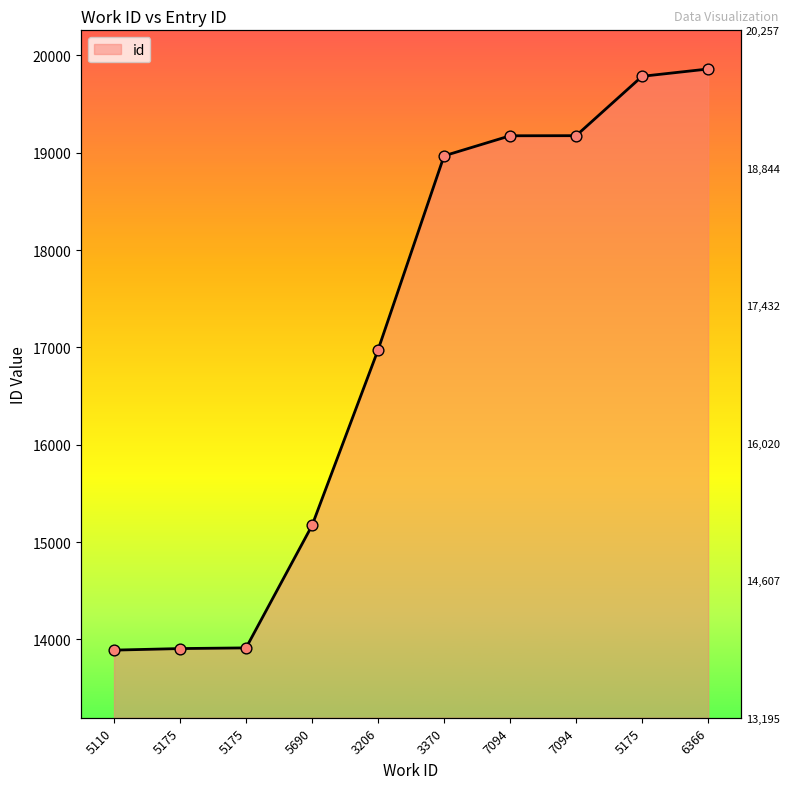

Between 5110 and 5175, which is larger?

5175